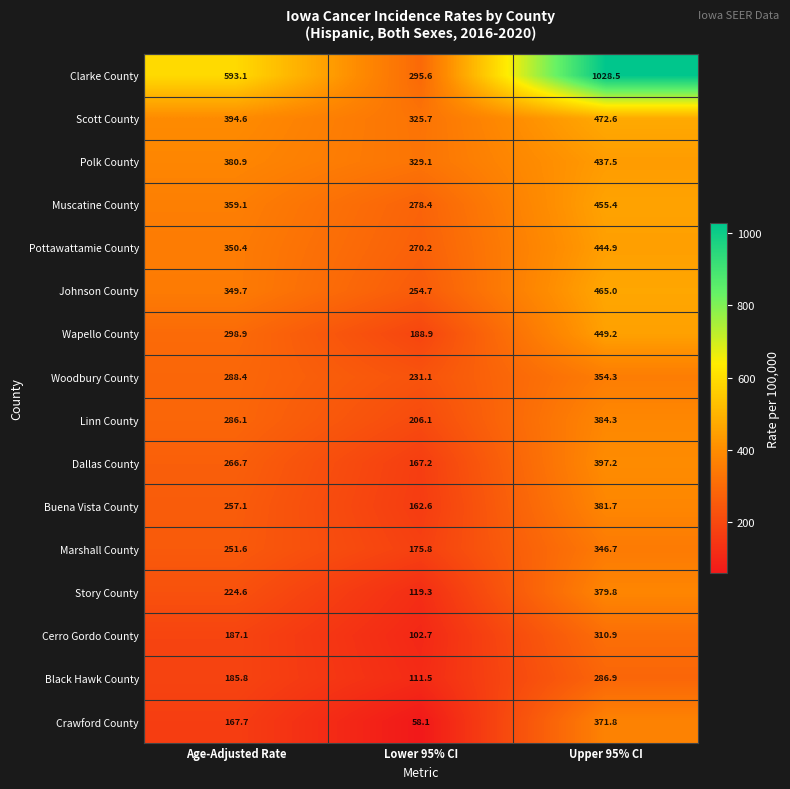

Between Lower 95% CI and Upper 95% CI, which series saw the biggest shift?

Clarke County